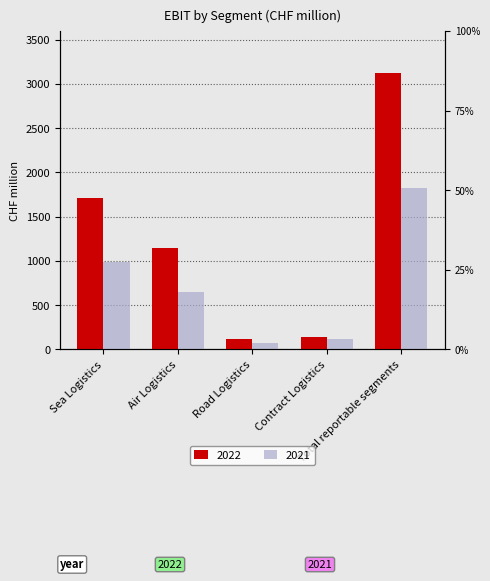

What is the total value across all series at Road Logistics?

195